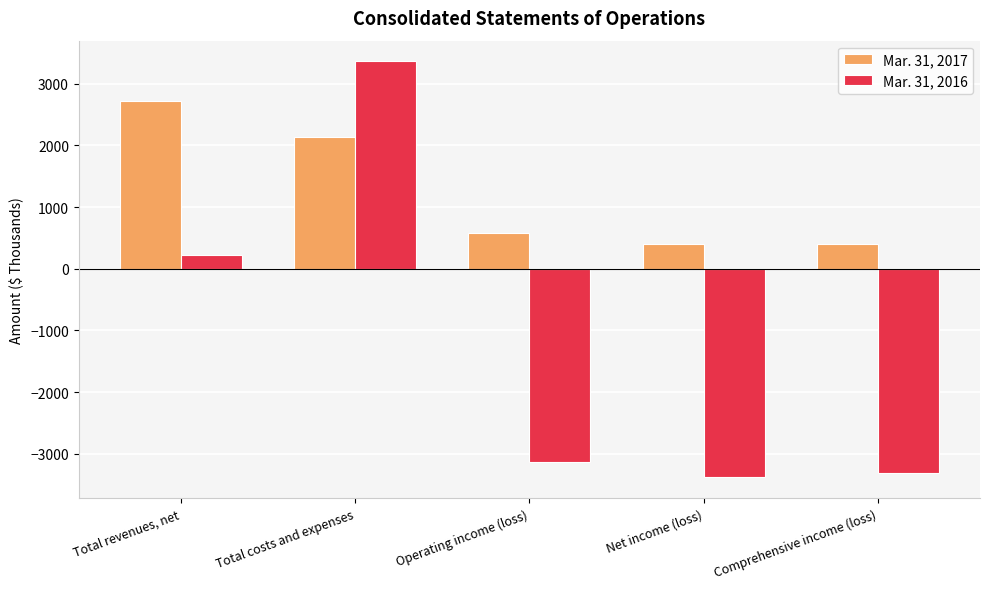

What is the label of the 3rd bar from the left?

Operating income (loss)